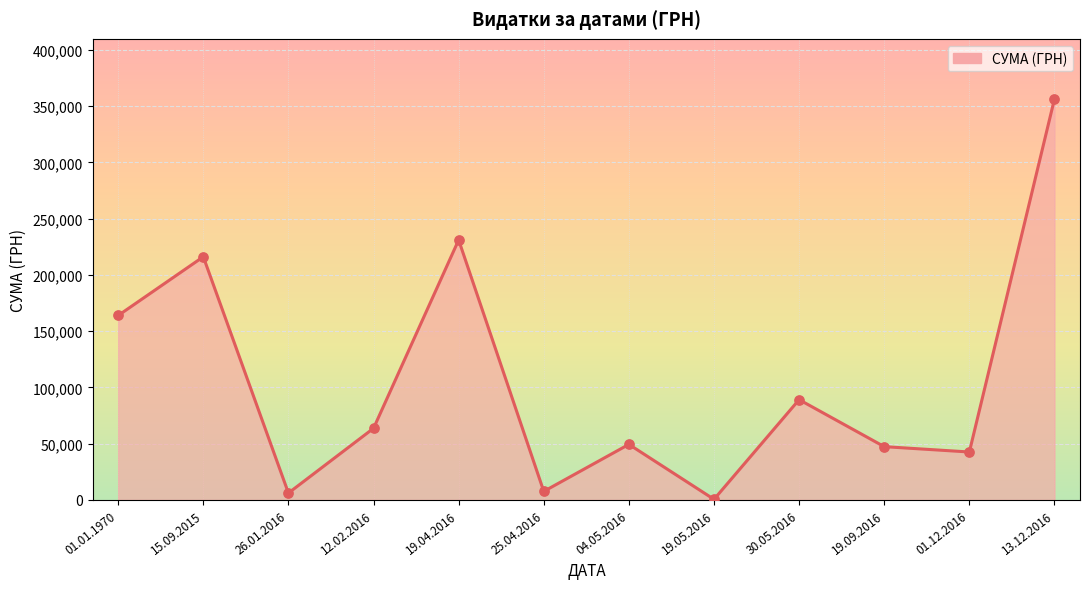

Approximately how many times larger is the value at 25.04.2016 compared to 19.05.2016?

14.4